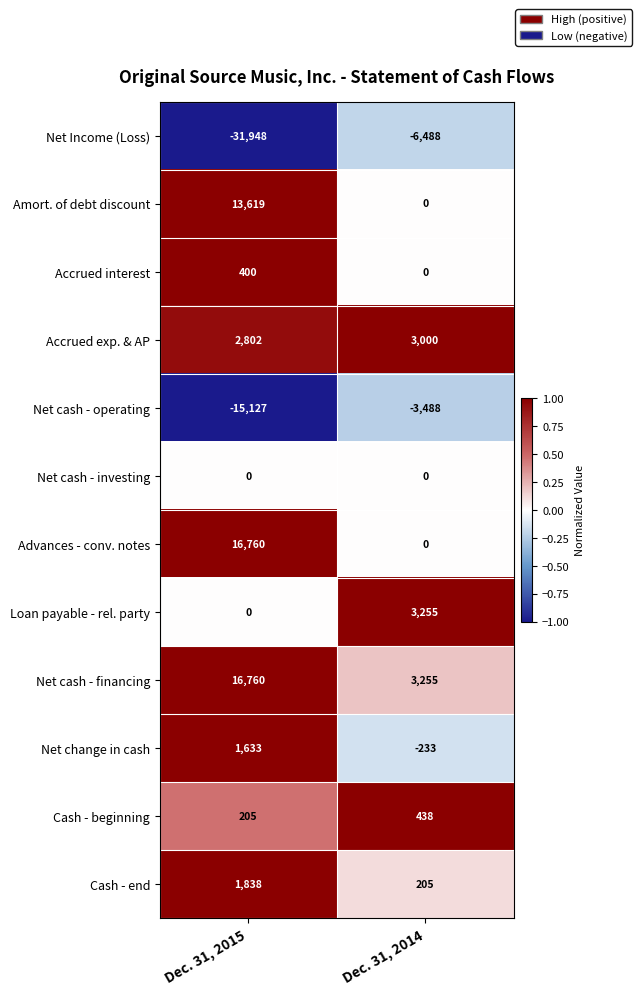

What is the sum of the Loan payable - rel. party values at Dec. 31, 2015 and Dec. 31, 2014?

3255